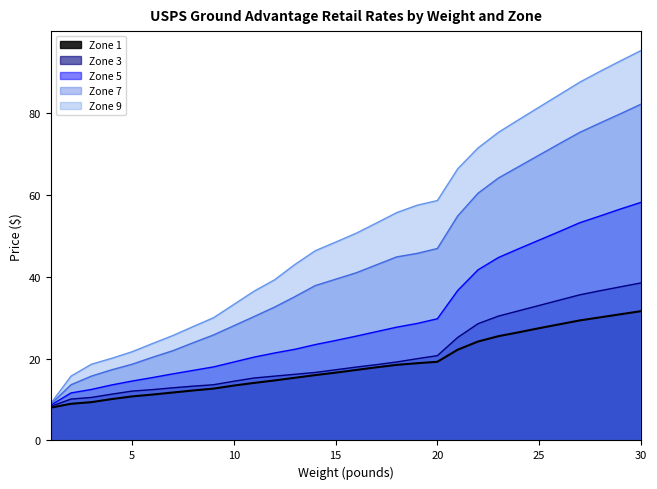

What is the sum of all Zone 1 values?

552.0